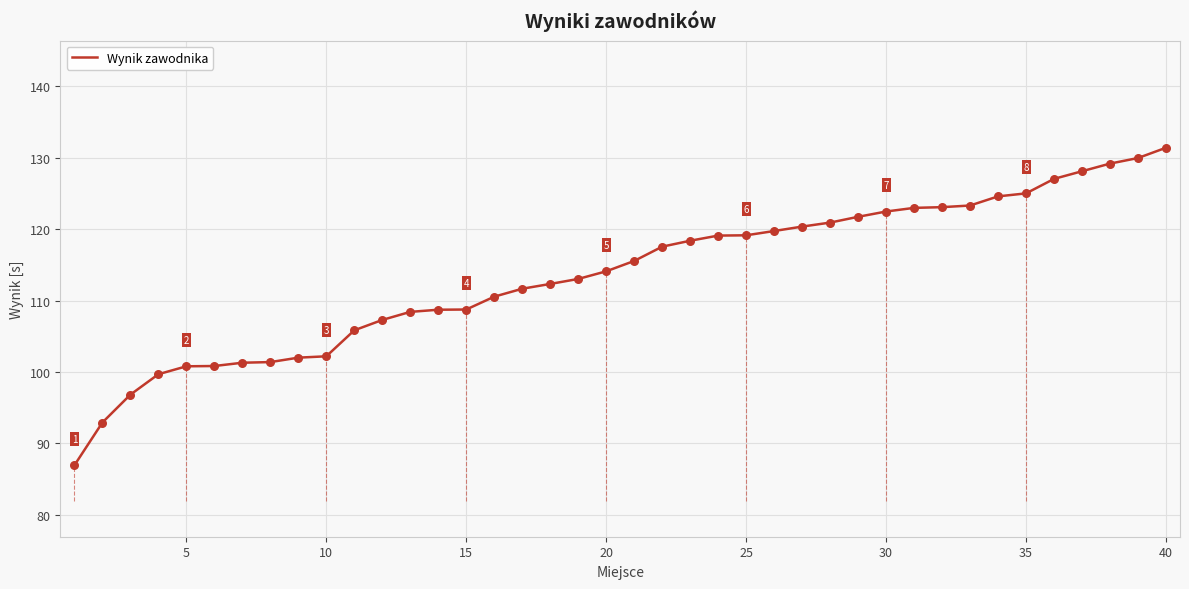

Which category has the highest value in the Wynik zawodnika series?

40